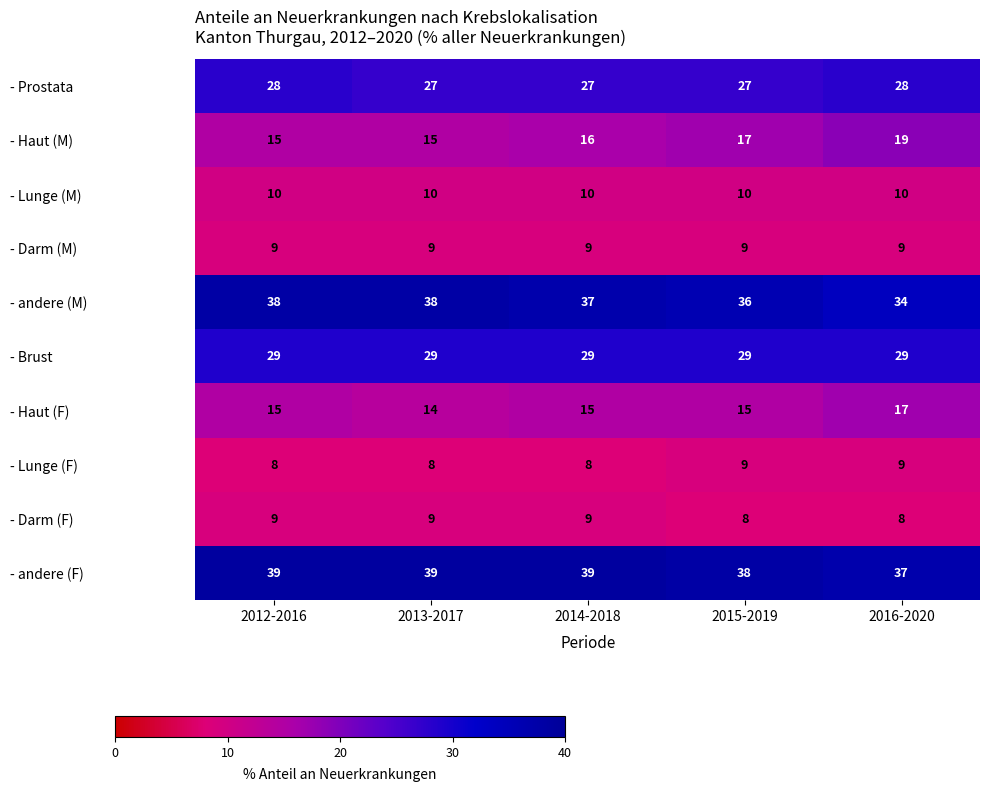

What is the average value of the - Darm (F) series?

9